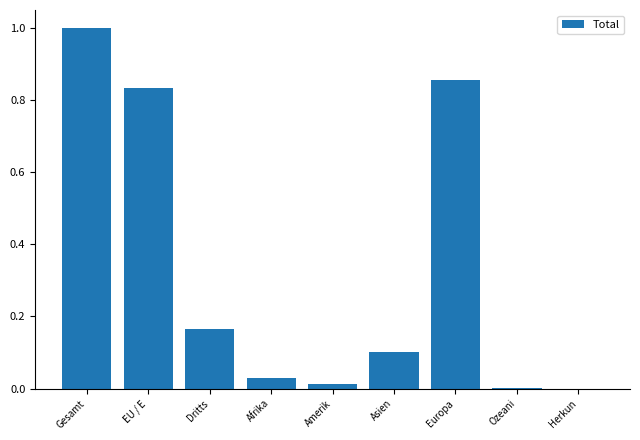

What is the greatest value displayed?

1.0